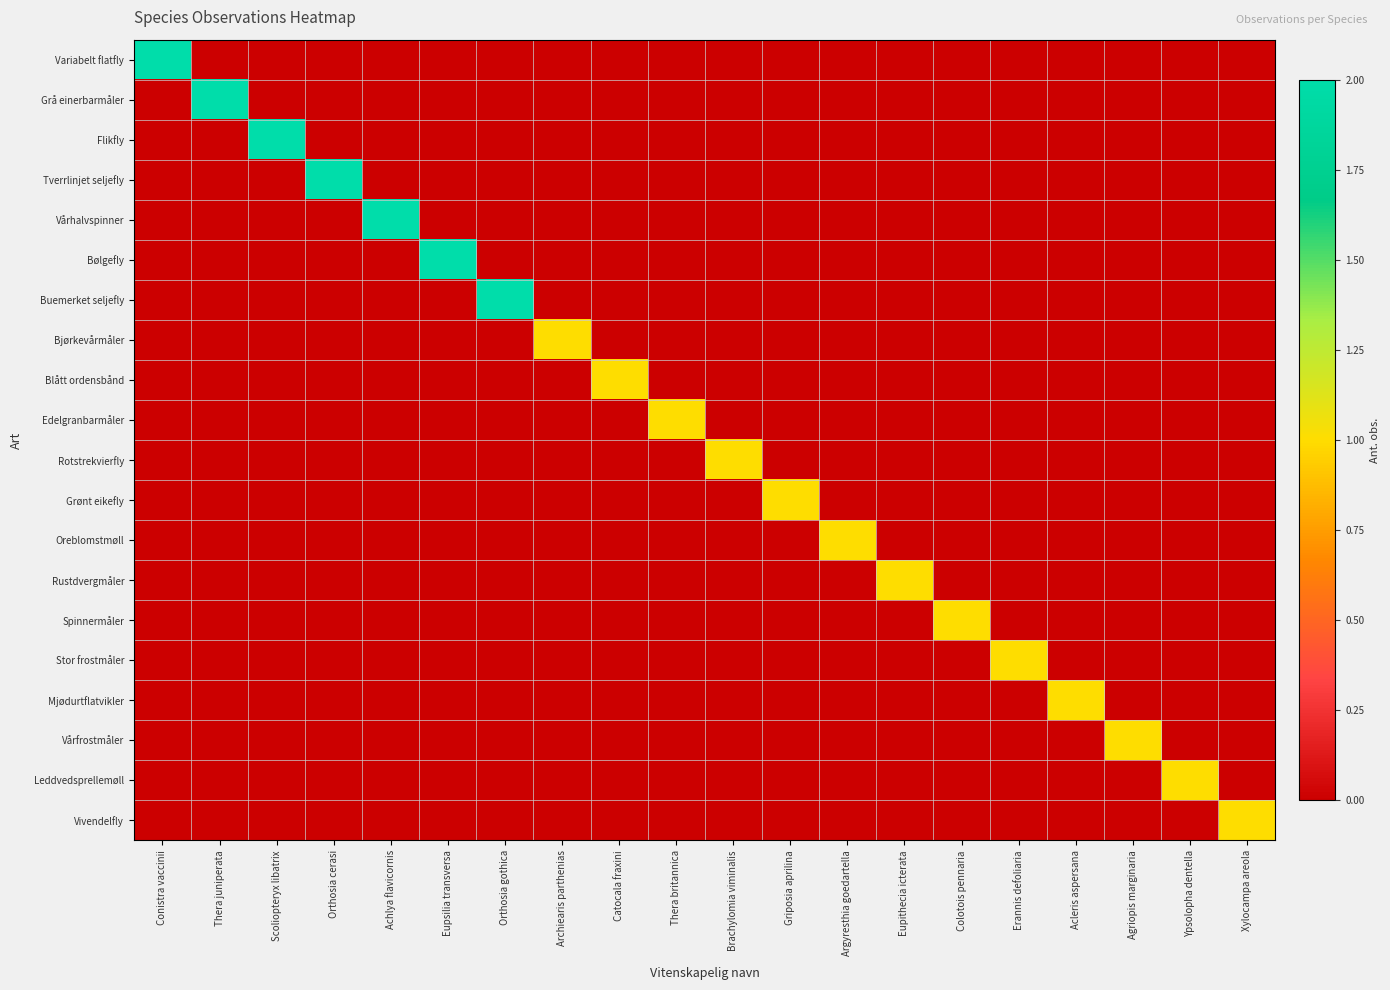

Reading left to right, transcribe all the data shown in this chart.

Variabelt flatfly: Conistra vaccinii=2	Thera juniperata=0	Scoliopteryx libatrix=0	Orthosia cerasi=0	Achlya flavicornis=0	Eupsilia transversa=0	Orthosia gothica=0	Archiearis parthenias=0	Catocala fraxini=0	Thera britannica=0	Brachylomia viminalis=0	Griposia aprilina=0	Argyresthia goedartella=0	Eupithecia icterata=0	Colotois pennaria=0	Erannis defoliaria=0	Acleris aspersana=0	Agriopis marginaria=0	Ypsolopha dentella=0	Xylocampa areola=0
Grå einerbarmåler: Conistra vaccinii=0	Thera juniperata=2	Scoliopteryx libatrix=0	Orthosia cerasi=0	Achlya flavicornis=0	Eupsilia transversa=0	Orthosia gothica=0	Archiearis parthenias=0	Catocala fraxini=0	Thera britannica=0	Brachylomia viminalis=0	Griposia aprilina=0	Argyresthia goedartella=0	Eupithecia icterata=0	Colotois pennaria=0	Erannis defoliaria=0	Acleris aspersana=0	Agriopis marginaria=0	Ypsolopha dentella=0	Xylocampa areola=0
Flikfly: Conistra vaccinii=0	Thera juniperata=0	Scoliopteryx libatrix=2	Orthosia cerasi=0	Achlya flavicornis=0	Eupsilia transversa=0	Orthosia gothica=0	Archiearis parthenias=0	Catocala fraxini=0	Thera britannica=0	Brachylomia viminalis=0	Griposia aprilina=0	Argyresthia goedartella=0	Eupithecia icterata=0	Colotois pennaria=0	Erannis defoliaria=0	Acleris aspersana=0	Agriopis marginaria=0	Ypsolopha dentella=0	Xylocampa areola=0
Tverrlinjet seljefly: Conistra vaccinii=0	Thera juniperata=0	Scoliopteryx libatrix=0	Orthosia cerasi=2	Achlya flavicornis=0	Eupsilia transversa=0	Orthosia gothica=0	Archiearis parthenias=0	Catocala fraxini=0	Thera britannica=0	Brachylomia viminalis=0	Griposia aprilina=0	Argyresthia goedartella=0	Eupithecia icterata=0	Colotois pennaria=0	Erannis defoliaria=0	Acleris aspersana=0	Agriopis marginaria=0	Ypsolopha dentella=0	Xylocampa areola=0
Vårhalvspinner: Conistra vaccinii=0	Thera juniperata=0	Scoliopteryx libatrix=0	Orthosia cerasi=0	Achlya flavicornis=2	Eupsilia transversa=0	Orthosia gothica=0	Archiearis parthenias=0	Catocala fraxini=0	Thera britannica=0	Brachylomia viminalis=0	Griposia aprilina=0	Argyresthia goedartella=0	Eupithecia icterata=0	Colotois pennaria=0	Erannis defoliaria=0	Acleris aspersana=0	Agriopis marginaria=0	Ypsolopha dentella=0	Xylocampa areola=0
Bølgefly: Conistra vaccinii=0	Thera juniperata=0	Scoliopteryx libatrix=0	Orthosia cerasi=0	Achlya flavicornis=0	Eupsilia transversa=2	Orthosia gothica=0	Archiearis parthenias=0	Catocala fraxini=0	Thera britannica=0	Brachylomia viminalis=0	Griposia aprilina=0	Argyresthia goedartella=0	Eupithecia icterata=0	Colotois pennaria=0	Erannis defoliaria=0	Acleris aspersana=0	Agriopis marginaria=0	Ypsolopha dentella=0	Xylocampa areola=0
Buemerket seljefly: Conistra vaccinii=0	Thera juniperata=0	Scoliopteryx libatrix=0	Orthosia cerasi=0	Achlya flavicornis=0	Eupsilia transversa=0	Orthosia gothica=2	Archiearis parthenias=0	Catocala fraxini=0	Thera britannica=0	Brachylomia viminalis=0	Griposia aprilina=0	Argyresthia goedartella=0	Eupithecia icterata=0	Colotois pennaria=0	Erannis defoliaria=0	Acleris aspersana=0	Agriopis marginaria=0	Ypsolopha dentella=0	Xylocampa areola=0
Bjørkevårmåler: Conistra vaccinii=0	Thera juniperata=0	Scoliopteryx libatrix=0	Orthosia cerasi=0	Achlya flavicornis=0	Eupsilia transversa=0	Orthosia gothica=0	Archiearis parthenias=1	Catocala fraxini=0	Thera britannica=0	Brachylomia viminalis=0	Griposia aprilina=0	Argyresthia goedartella=0	Eupithecia icterata=0	Colotois pennaria=0	Erannis defoliaria=0	Acleris aspersana=0	Agriopis marginaria=0	Ypsolopha dentella=0	Xylocampa areola=0
Blått ordensbånd: Conistra vaccinii=0	Thera juniperata=0	Scoliopteryx libatrix=0	Orthosia cerasi=0	Achlya flavicornis=0	Eupsilia transversa=0	Orthosia gothica=0	Archiearis parthenias=0	Catocala fraxini=1	Thera britannica=0	Brachylomia viminalis=0	Griposia aprilina=0	Argyresthia goedartella=0	Eupithecia icterata=0	Colotois pennaria=0	Erannis defoliaria=0	Acleris aspersana=0	Agriopis marginaria=0	Ypsolopha dentella=0	Xylocampa areola=0
Edelgranbarmåler: Conistra vaccinii=0	Thera juniperata=0	Scoliopteryx libatrix=0	Orthosia cerasi=0	Achlya flavicornis=0	Eupsilia transversa=0	Orthosia gothica=0	Archiearis parthenias=0	Catocala fraxini=0	Thera britannica=1	Brachylomia viminalis=0	Griposia aprilina=0	Argyresthia goedartella=0	Eupithecia icterata=0	Colotois pennaria=0	Erannis defoliaria=0	Acleris aspersana=0	Agriopis marginaria=0	Ypsolopha dentella=0	Xylocampa areola=0
Rotstrekvierfly: Conistra vaccinii=0	Thera juniperata=0	Scoliopteryx libatrix=0	Orthosia cerasi=0	Achlya flavicornis=0	Eupsilia transversa=0	Orthosia gothica=0	Archiearis parthenias=0	Catocala fraxini=0	Thera britannica=0	Brachylomia viminalis=1	Griposia aprilina=0	Argyresthia goedartella=0	Eupithecia icterata=0	Colotois pennaria=0	Erannis defoliaria=0	Acleris aspersana=0	Agriopis marginaria=0	Ypsolopha dentella=0	Xylocampa areola=0
Grønt eikefly: Conistra vaccinii=0	Thera juniperata=0	Scoliopteryx libatrix=0	Orthosia cerasi=0	Achlya flavicornis=0	Eupsilia transversa=0	Orthosia gothica=0	Archiearis parthenias=0	Catocala fraxini=0	Thera britannica=0	Brachylomia viminalis=0	Griposia aprilina=1	Argyresthia goedartella=0	Eupithecia icterata=0	Colotois pennaria=0	Erannis defoliaria=0	Acleris aspersana=0	Agriopis marginaria=0	Ypsolopha dentella=0	Xylocampa areola=0
Oreblomstmøll: Conistra vaccinii=0	Thera juniperata=0	Scoliopteryx libatrix=0	Orthosia cerasi=0	Achlya flavicornis=0	Eupsilia transversa=0	Orthosia gothica=0	Archiearis parthenias=0	Catocala fraxini=0	Thera britannica=0	Brachylomia viminalis=0	Griposia aprilina=0	Argyresthia goedartella=1	Eupithecia icterata=0	Colotois pennaria=0	Erannis defoliaria=0	Acleris aspersana=0	Agriopis marginaria=0	Ypsolopha dentella=0	Xylocampa areola=0
Rustdvergmåler: Conistra vaccinii=0	Thera juniperata=0	Scoliopteryx libatrix=0	Orthosia cerasi=0	Achlya flavicornis=0	Eupsilia transversa=0	Orthosia gothica=0	Archiearis parthenias=0	Catocala fraxini=0	Thera britannica=0	Brachylomia viminalis=0	Griposia aprilina=0	Argyresthia goedartella=0	Eupithecia icterata=1	Colotois pennaria=0	Erannis defoliaria=0	Acleris aspersana=0	Agriopis marginaria=0	Ypsolopha dentella=0	Xylocampa areola=0
Spinnermåler: Conistra vaccinii=0	Thera juniperata=0	Scoliopteryx libatrix=0	Orthosia cerasi=0	Achlya flavicornis=0	Eupsilia transversa=0	Orthosia gothica=0	Archiearis parthenias=0	Catocala fraxini=0	Thera britannica=0	Brachylomia viminalis=0	Griposia aprilina=0	Argyresthia goedartella=0	Eupithecia icterata=0	Colotois pennaria=1	Erannis defoliaria=0	Acleris aspersana=0	Agriopis marginaria=0	Ypsolopha dentella=0	Xylocampa areola=0
Stor frostmåler: Conistra vaccinii=0	Thera juniperata=0	Scoliopteryx libatrix=0	Orthosia cerasi=0	Achlya flavicornis=0	Eupsilia transversa=0	Orthosia gothica=0	Archiearis parthenias=0	Catocala fraxini=0	Thera britannica=0	Brachylomia viminalis=0	Griposia aprilina=0	Argyresthia goedartella=0	Eupithecia icterata=0	Colotois pennaria=0	Erannis defoliaria=1	Acleris aspersana=0	Agriopis marginaria=0	Ypsolopha dentella=0	Xylocampa areola=0
Mjødurtflatvikler: Conistra vaccinii=0	Thera juniperata=0	Scoliopteryx libatrix=0	Orthosia cerasi=0	Achlya flavicornis=0	Eupsilia transversa=0	Orthosia gothica=0	Archiearis parthenias=0	Catocala fraxini=0	Thera britannica=0	Brachylomia viminalis=0	Griposia aprilina=0	Argyresthia goedartella=0	Eupithecia icterata=0	Colotois pennaria=0	Erannis defoliaria=0	Acleris aspersana=1	Agriopis marginaria=0	Ypsolopha dentella=0	Xylocampa areola=0
Vårfrostmåler: Conistra vaccinii=0	Thera juniperata=0	Scoliopteryx libatrix=0	Orthosia cerasi=0	Achlya flavicornis=0	Eupsilia transversa=0	Orthosia gothica=0	Archiearis parthenias=0	Catocala fraxini=0	Thera britannica=0	Brachylomia viminalis=0	Griposia aprilina=0	Argyresthia goedartella=0	Eupithecia icterata=0	Colotois pennaria=0	Erannis defoliaria=0	Acleris aspersana=0	Agriopis marginaria=1	Ypsolopha dentella=0	Xylocampa areola=0
Leddvedsprellemøll: Conistra vaccinii=0	Thera juniperata=0	Scoliopteryx libatrix=0	Orthosia cerasi=0	Achlya flavicornis=0	Eupsilia transversa=0	Orthosia gothica=0	Archiearis parthenias=0	Catocala fraxini=0	Thera britannica=0	Brachylomia viminalis=0	Griposia aprilina=0	Argyresthia goedartella=0	Eupithecia icterata=0	Colotois pennaria=0	Erannis defoliaria=0	Acleris aspersana=0	Agriopis marginaria=0	Ypsolopha dentella=1	Xylocampa areola=0
Vivendelfly: Conistra vaccinii=0	Thera juniperata=0	Scoliopteryx libatrix=0	Orthosia cerasi=0	Achlya flavicornis=0	Eupsilia transversa=0	Orthosia gothica=0	Archiearis parthenias=0	Catocala fraxini=0	Thera britannica=0	Brachylomia viminalis=0	Griposia aprilina=0	Argyresthia goedartella=0	Eupithecia icterata=0	Colotois pennaria=0	Erannis defoliaria=0	Acleris aspersana=0	Agriopis marginaria=0	Ypsolopha dentella=0	Xylocampa areola=1